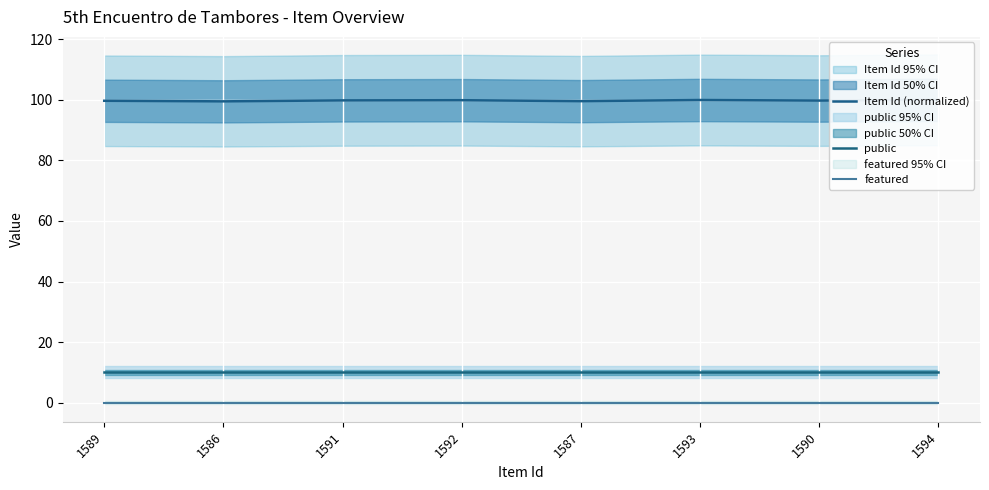

How many lines are shown in the chart?

3